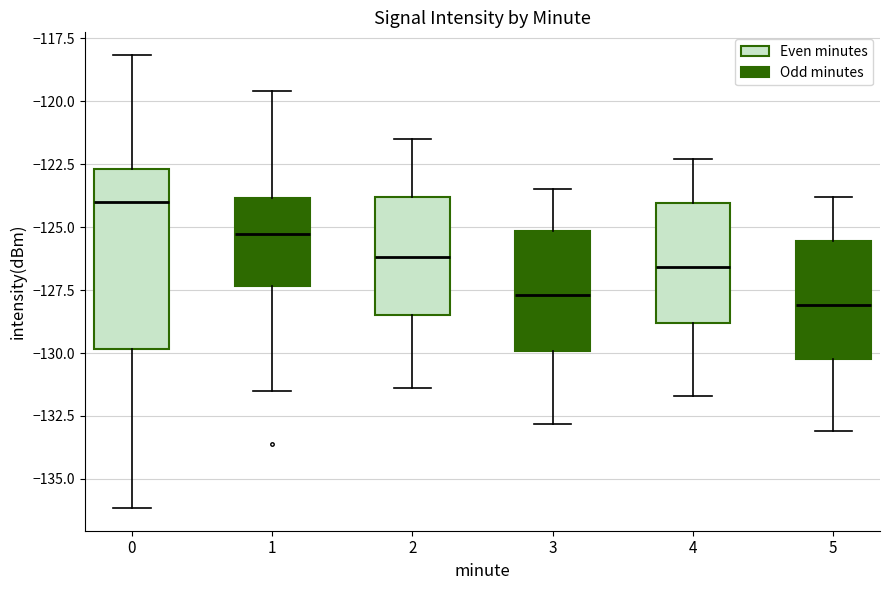

Reading left to right, read every box against the y-axis: the position of its median line, the range the box covers, and the ends of its whiskers. The values are not printed on the chart, so give them approximately, as read against the axis.

0: median -124.0, box -130.0 to -122.5, whiskers -136.0 to -118.0
1: median -125.5, box -127.5 to -124.0, whiskers -131.5 to -119.5
2: median -126.0, box -128.5 to -124.0, whiskers -131.5 to -121.5
3: median -127.5, box -130.0 to -125.0, whiskers -133.0 to -123.5
4: median -126.5, box -129.0 to -124.0, whiskers -131.5 to -122.5
5: median -128.0, box -130.0 to -125.5, whiskers -133.0 to -124.0